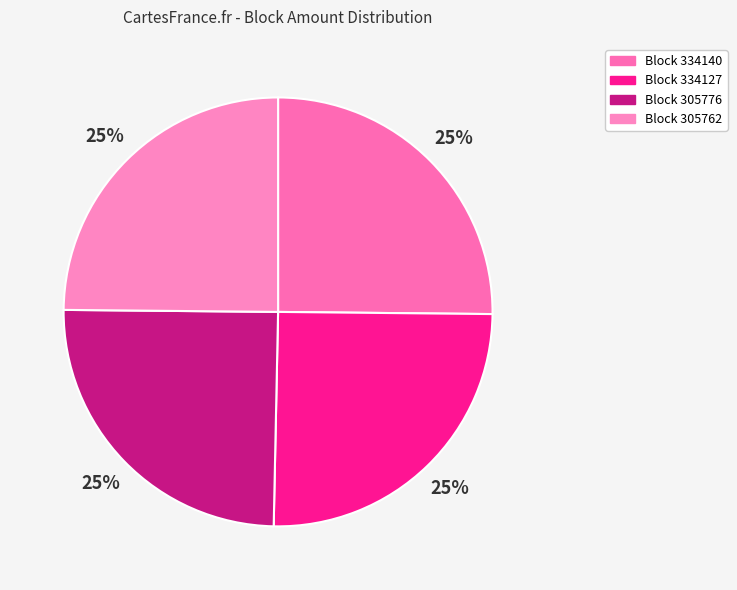

How many slices are in this pie chart?

4